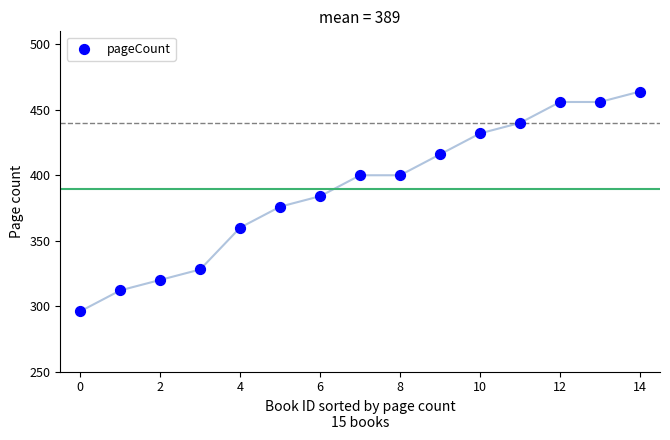

What is the range of Y values (max minus min)?

168